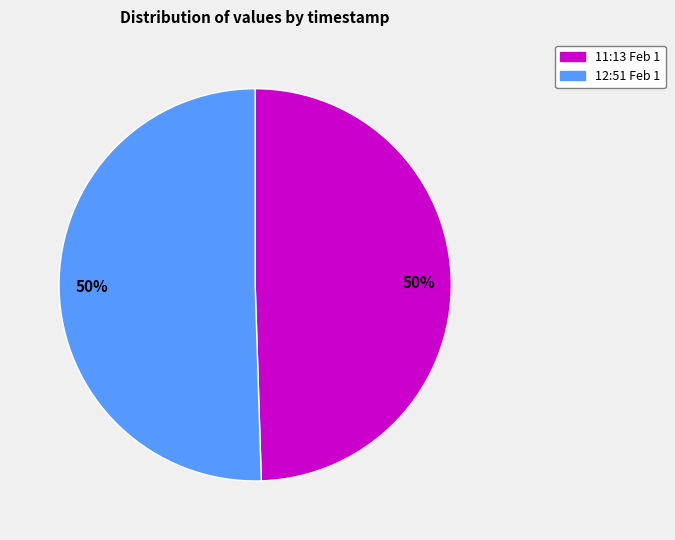

To the nearest percent, what is the combined percentage of 12:51 Feb 1 and 11:13 Feb 1?

100%